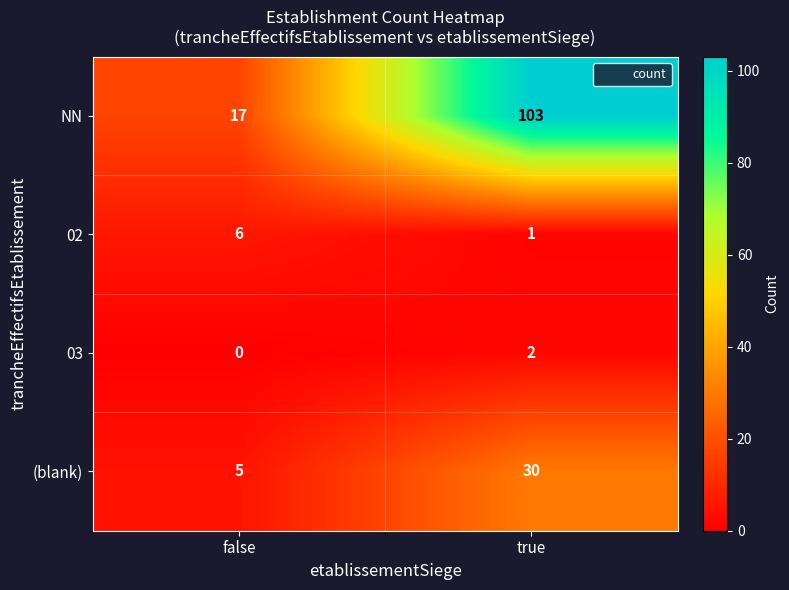

What is the difference between the maximum and minimum values in the 02 series?

5